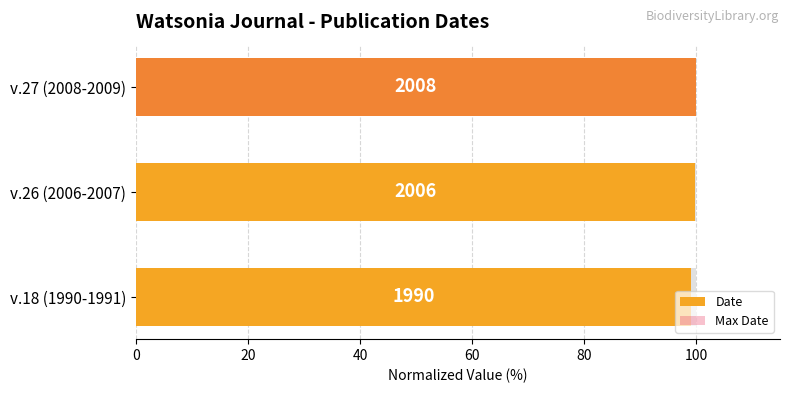

Count the number of categories in the chart.

3